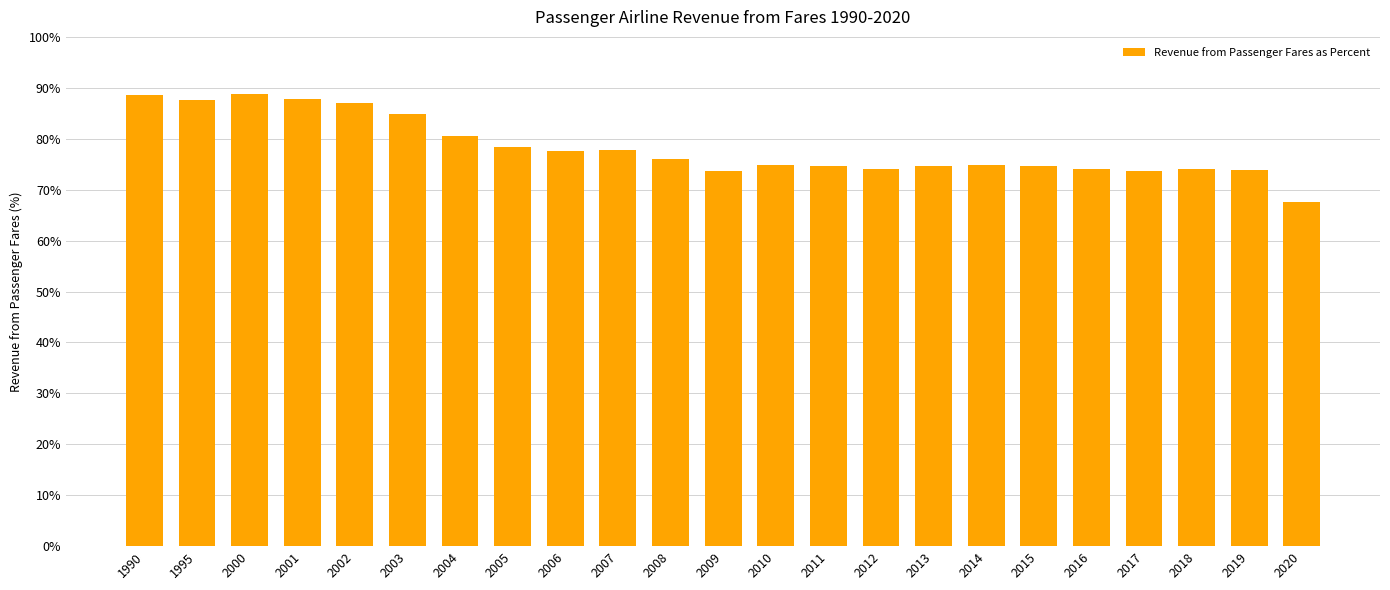

What is the change in value from 2010 to 2011?

-0.2